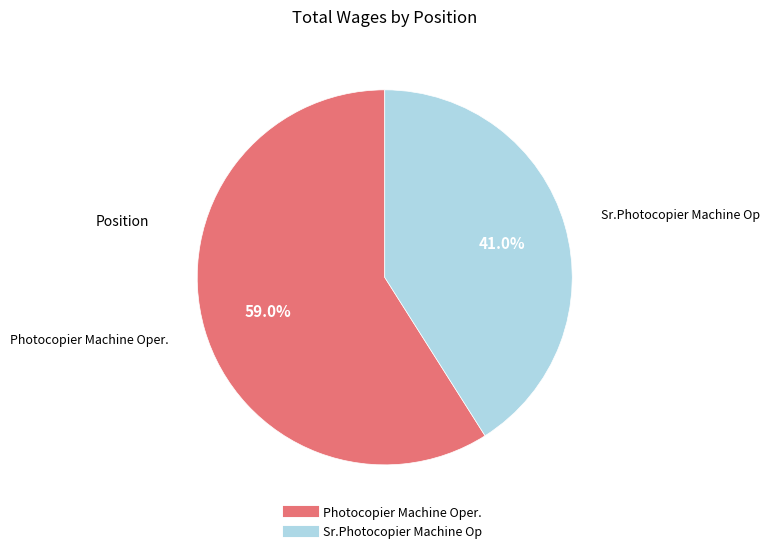

Which has a higher value, Sr.Photocopier Machine Op or Photocopier Machine Oper.?

Photocopier Machine Oper.